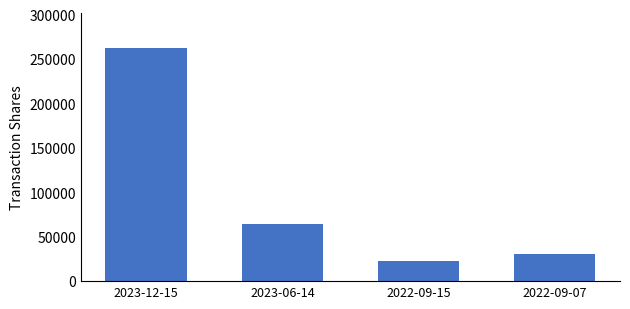

List the labels in order of value, smallest first.

2022-09-15, 2022-09-07, 2023-06-14, 2023-12-15